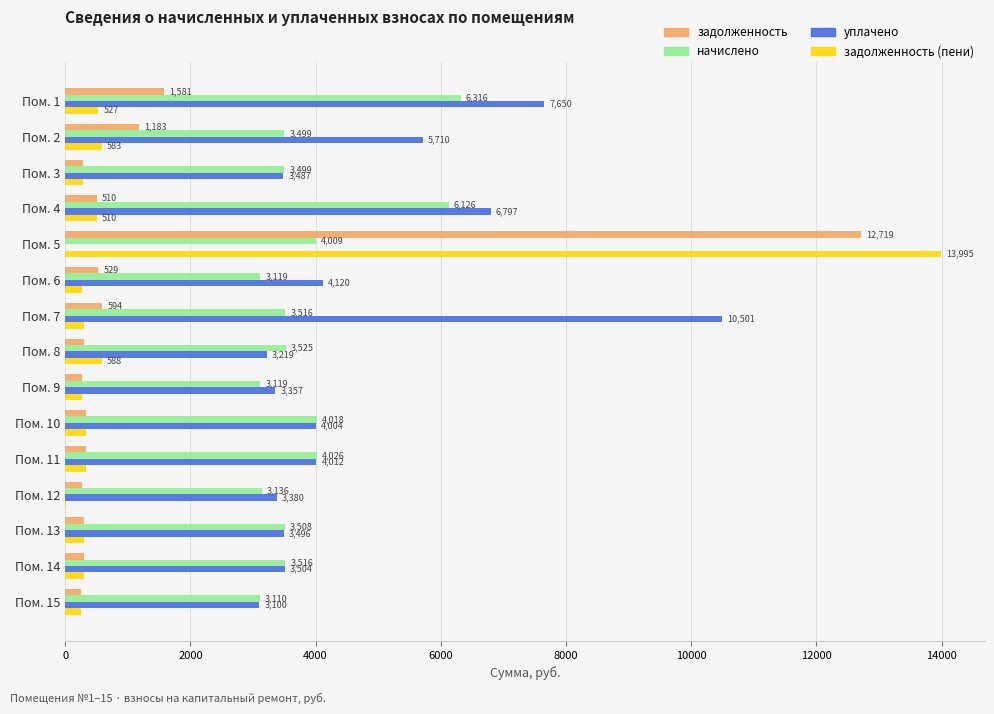

Which series has the largest total across all categories?

уплачено